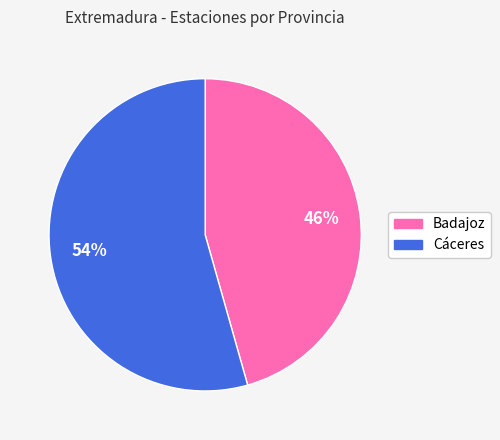

The Badajoz slice represents 32% of the pie. True or false?

False